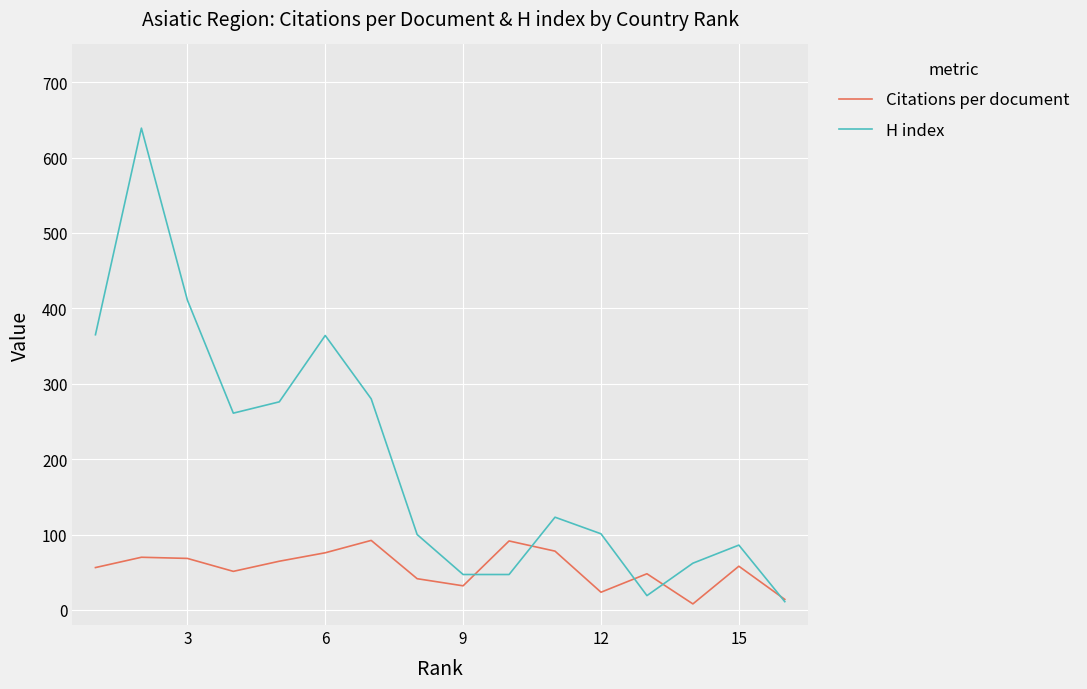

Which series has the largest range (max minus min)?

H index